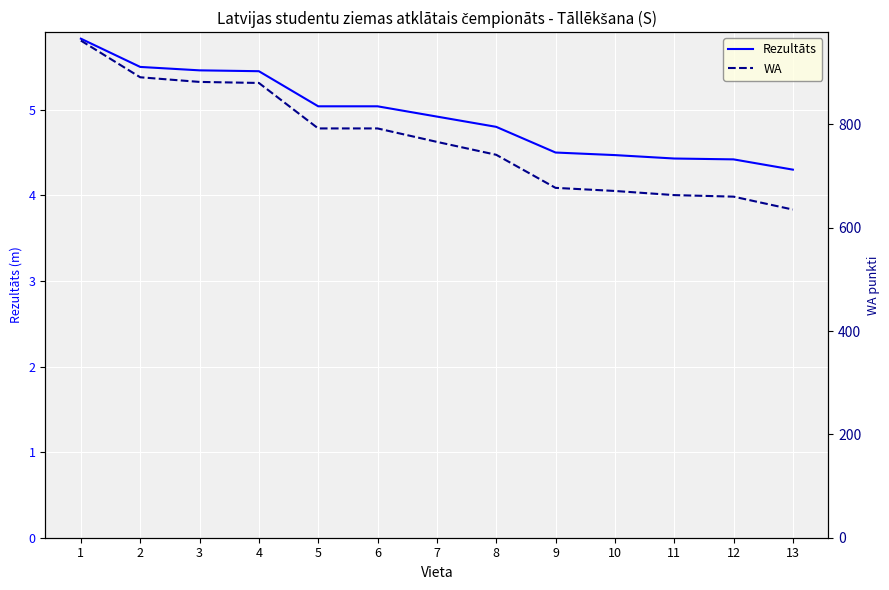

What is the average value of the WA series?

770.2